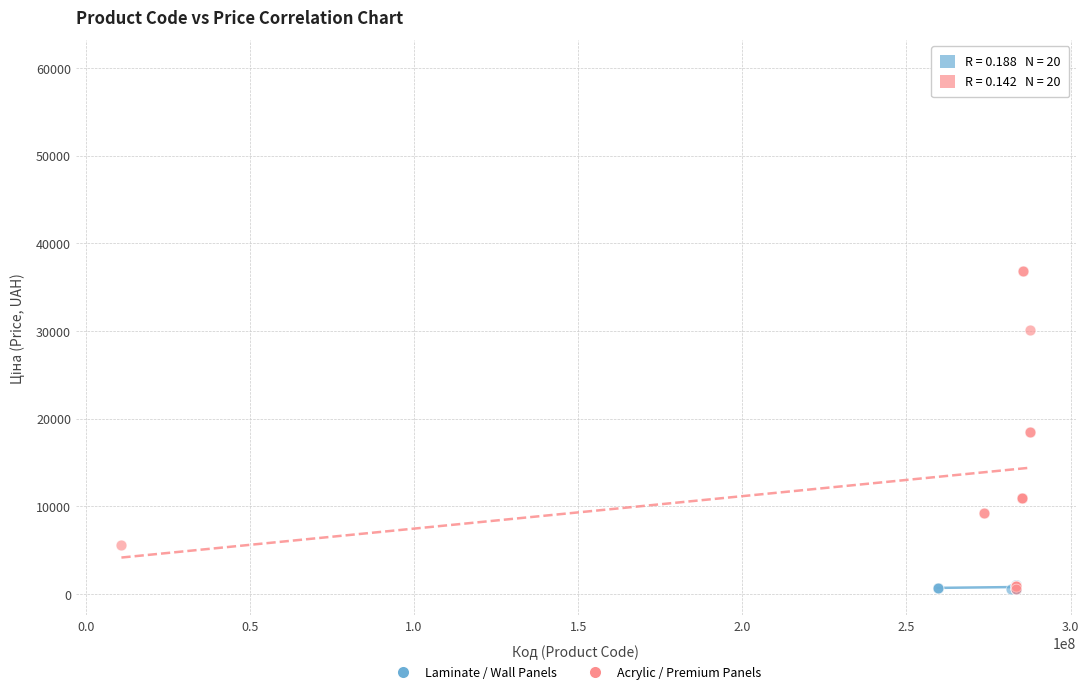

Which series reaches the maximum Y coordinate?

Acrylic / Premium Panels